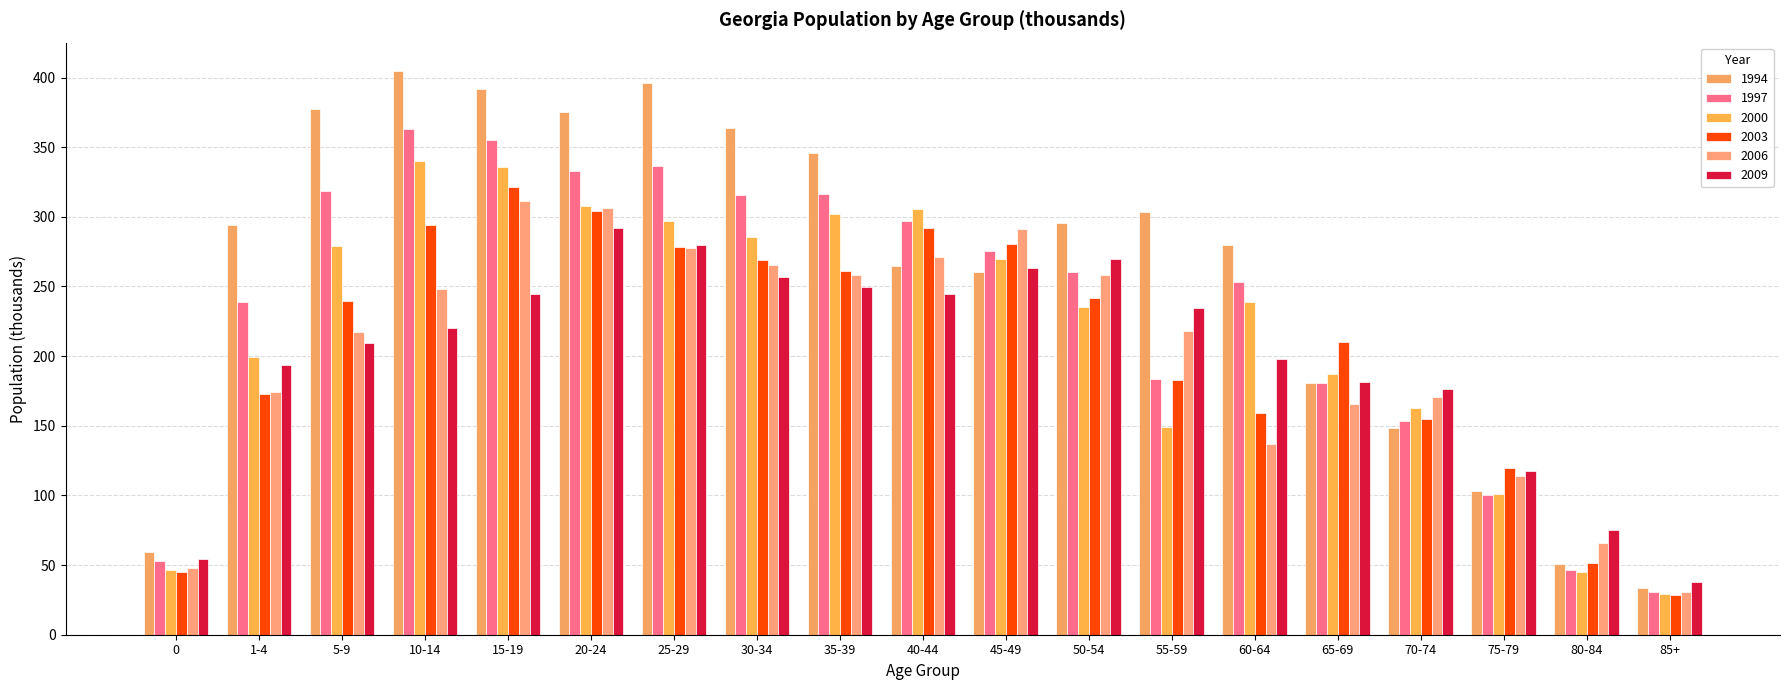

What is the minimum value shown in the chart?

28.7